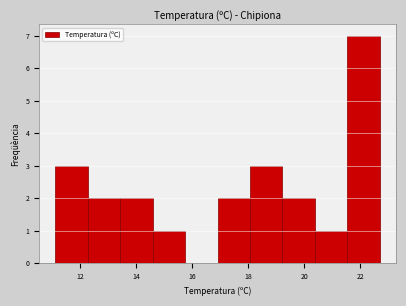

Over which range of the x-axis is the bar tallest?

21.54 to 22.70